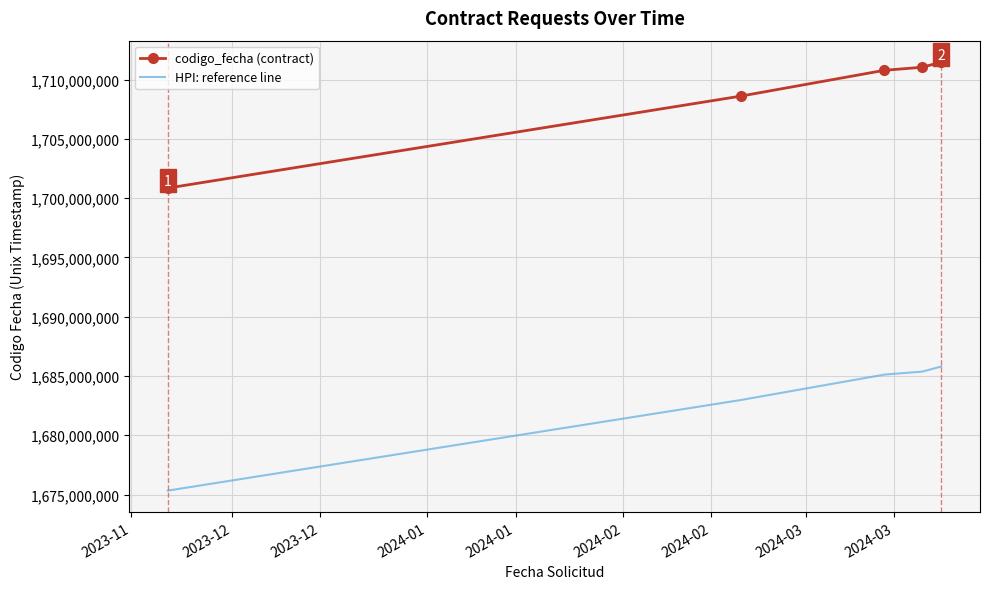

Rank the series by their maximum value, from highest to lowest.

codigo_fecha (contract), HPI: reference line